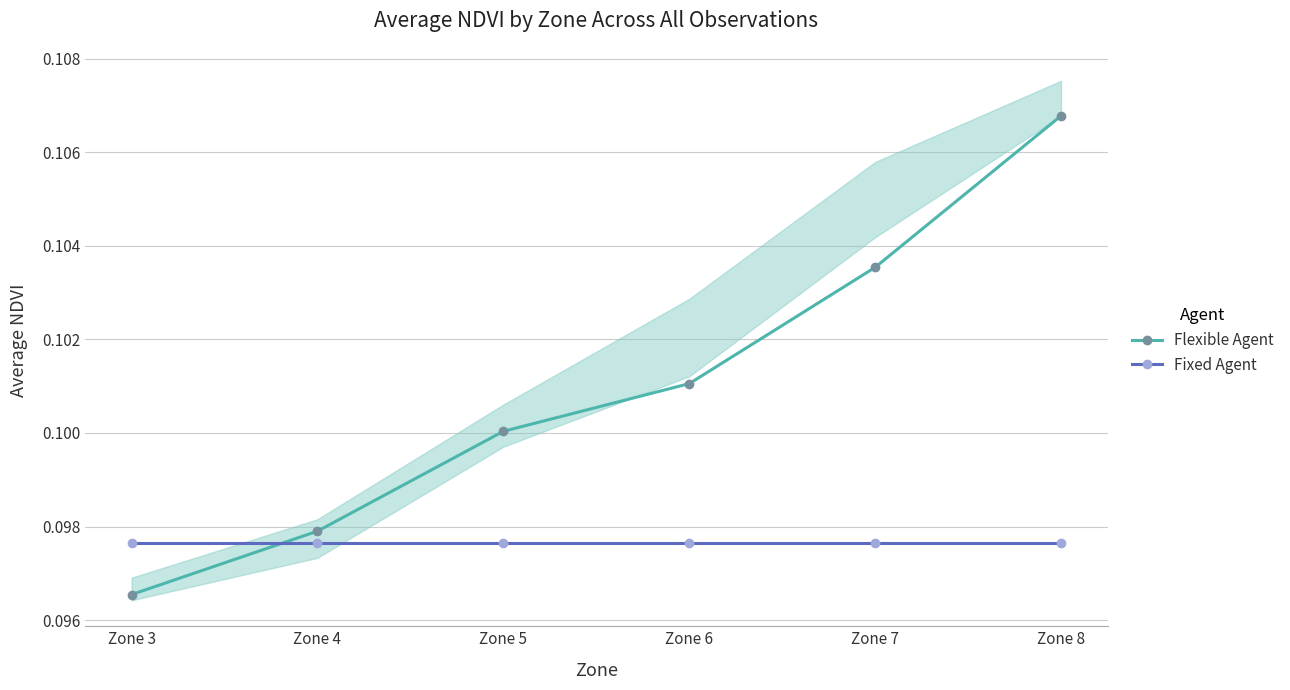

Which label corresponds to the smallest value in the chart?

Zone 3